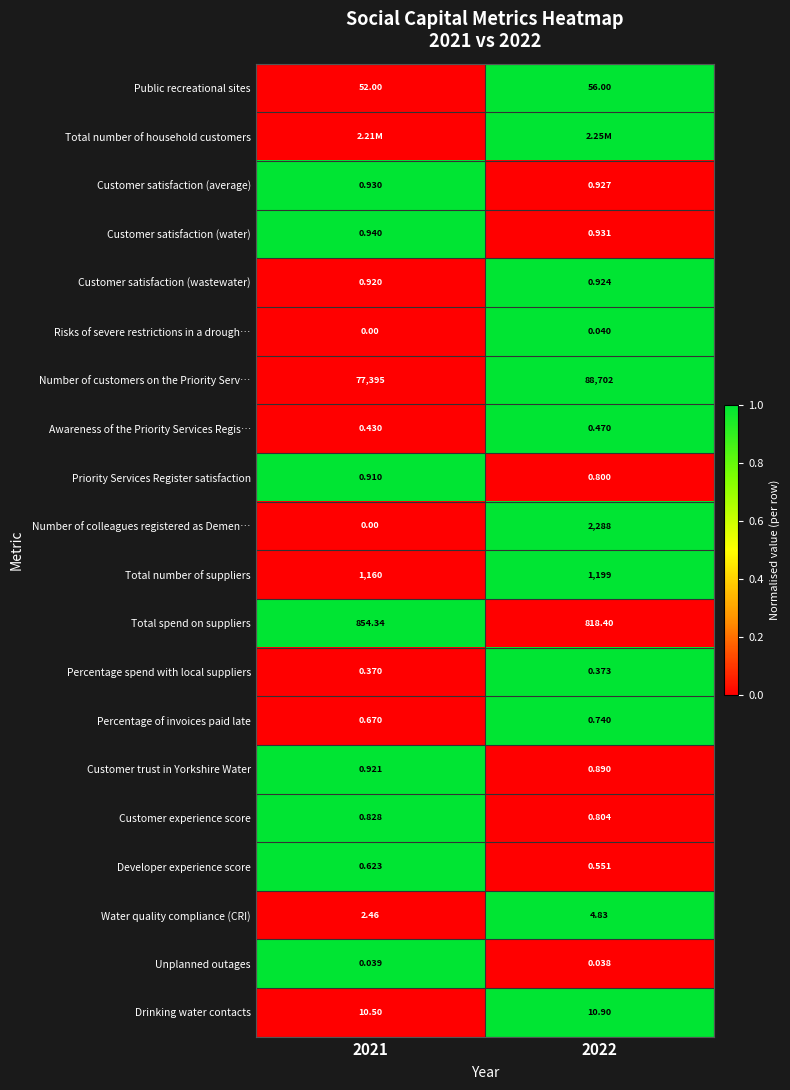

How many Percentage spend with local suppliers values are between 0 and 1?

2